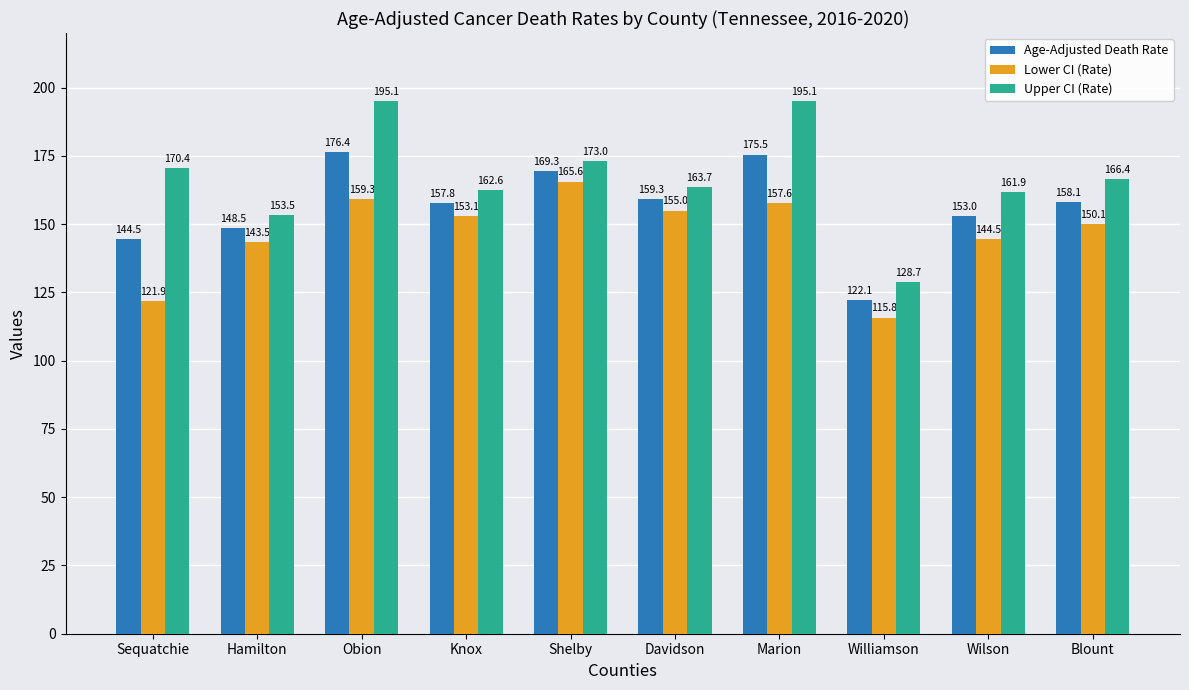

Reading right to left, transcribe all the data shown in this chart.

Age-Adjusted Death Rate: 158.1	153.0	122.1	175.5	159.3	169.3	157.8	176.4	148.5	144.5
Lower CI (Rate): 150.1	144.5	115.8	157.6	155.0	165.6	153.1	159.3	143.5	121.9
Upper CI (Rate): 166.4	161.9	128.7	195.1	163.7	173.0	162.6	195.1	153.5	170.4